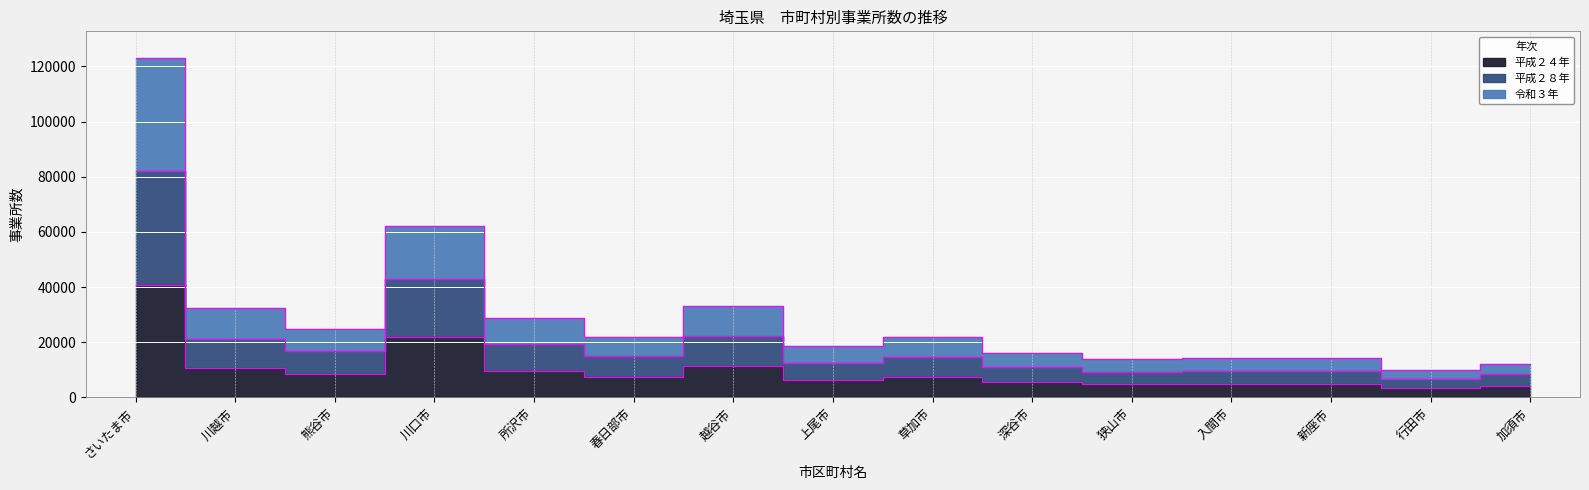

What is the label of the 4th point from the left?

川口市